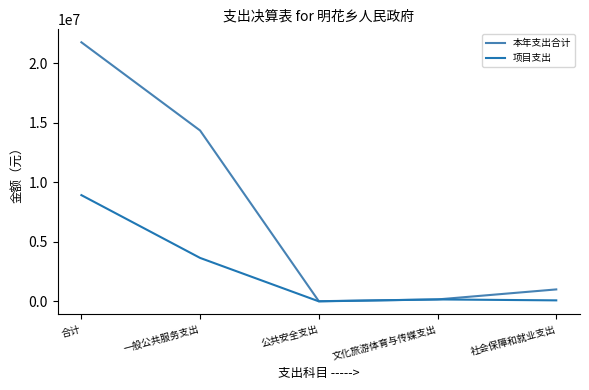

Read the 本年支出合计 value at 一般公共服务支出.

14361265.0